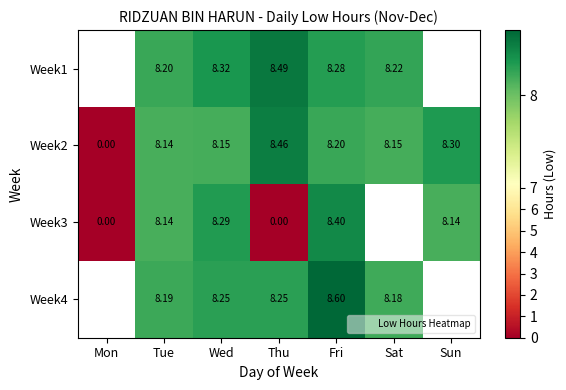

What is the spread (max minus min) of values at Wed?

0.2